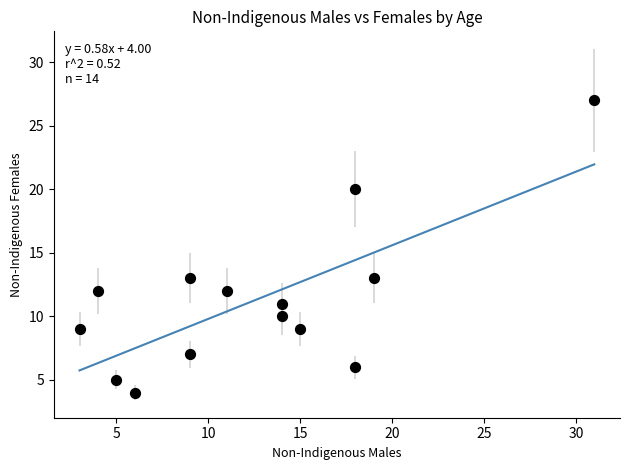

What is the range of Y values (max minus min)?

23